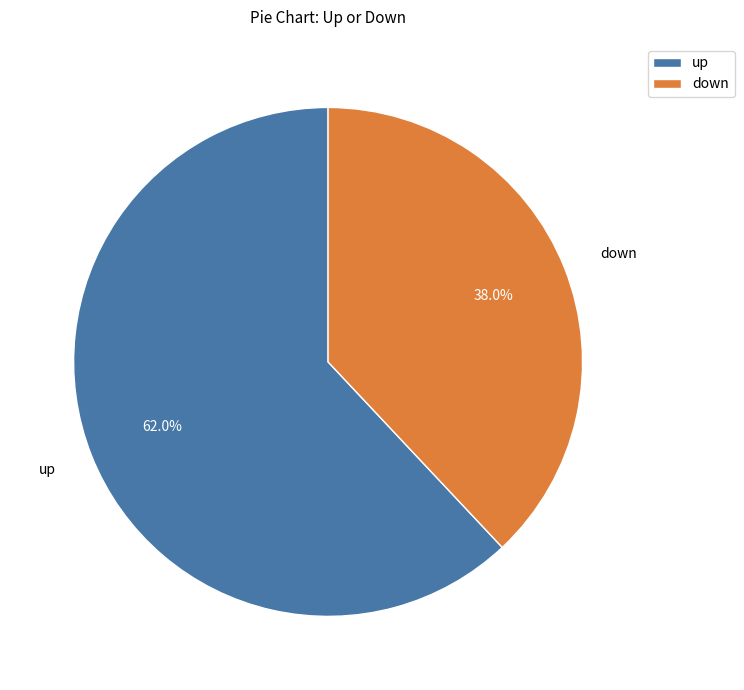

Does down represent more than half of the total?

No